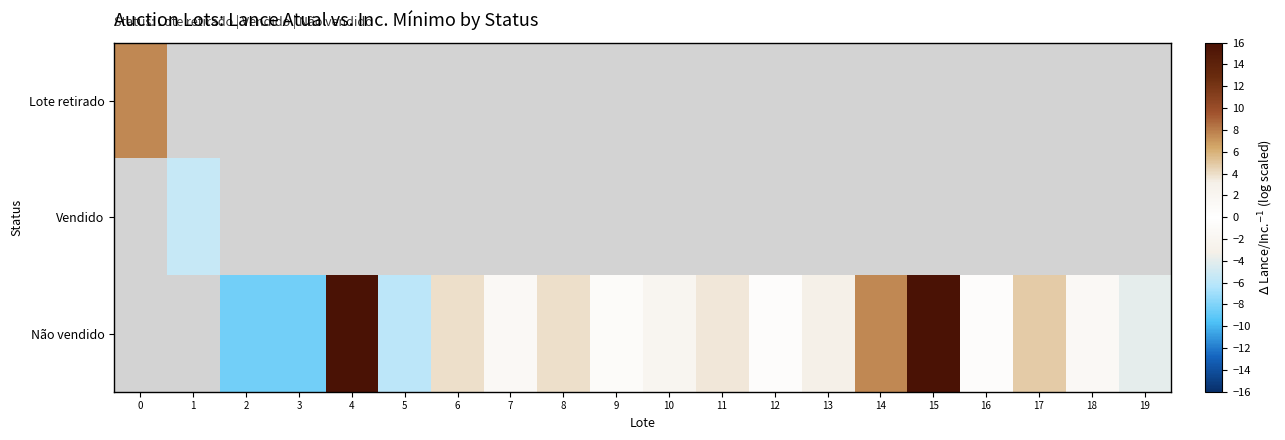

Which series has the widest spread of values?

Lote retirado